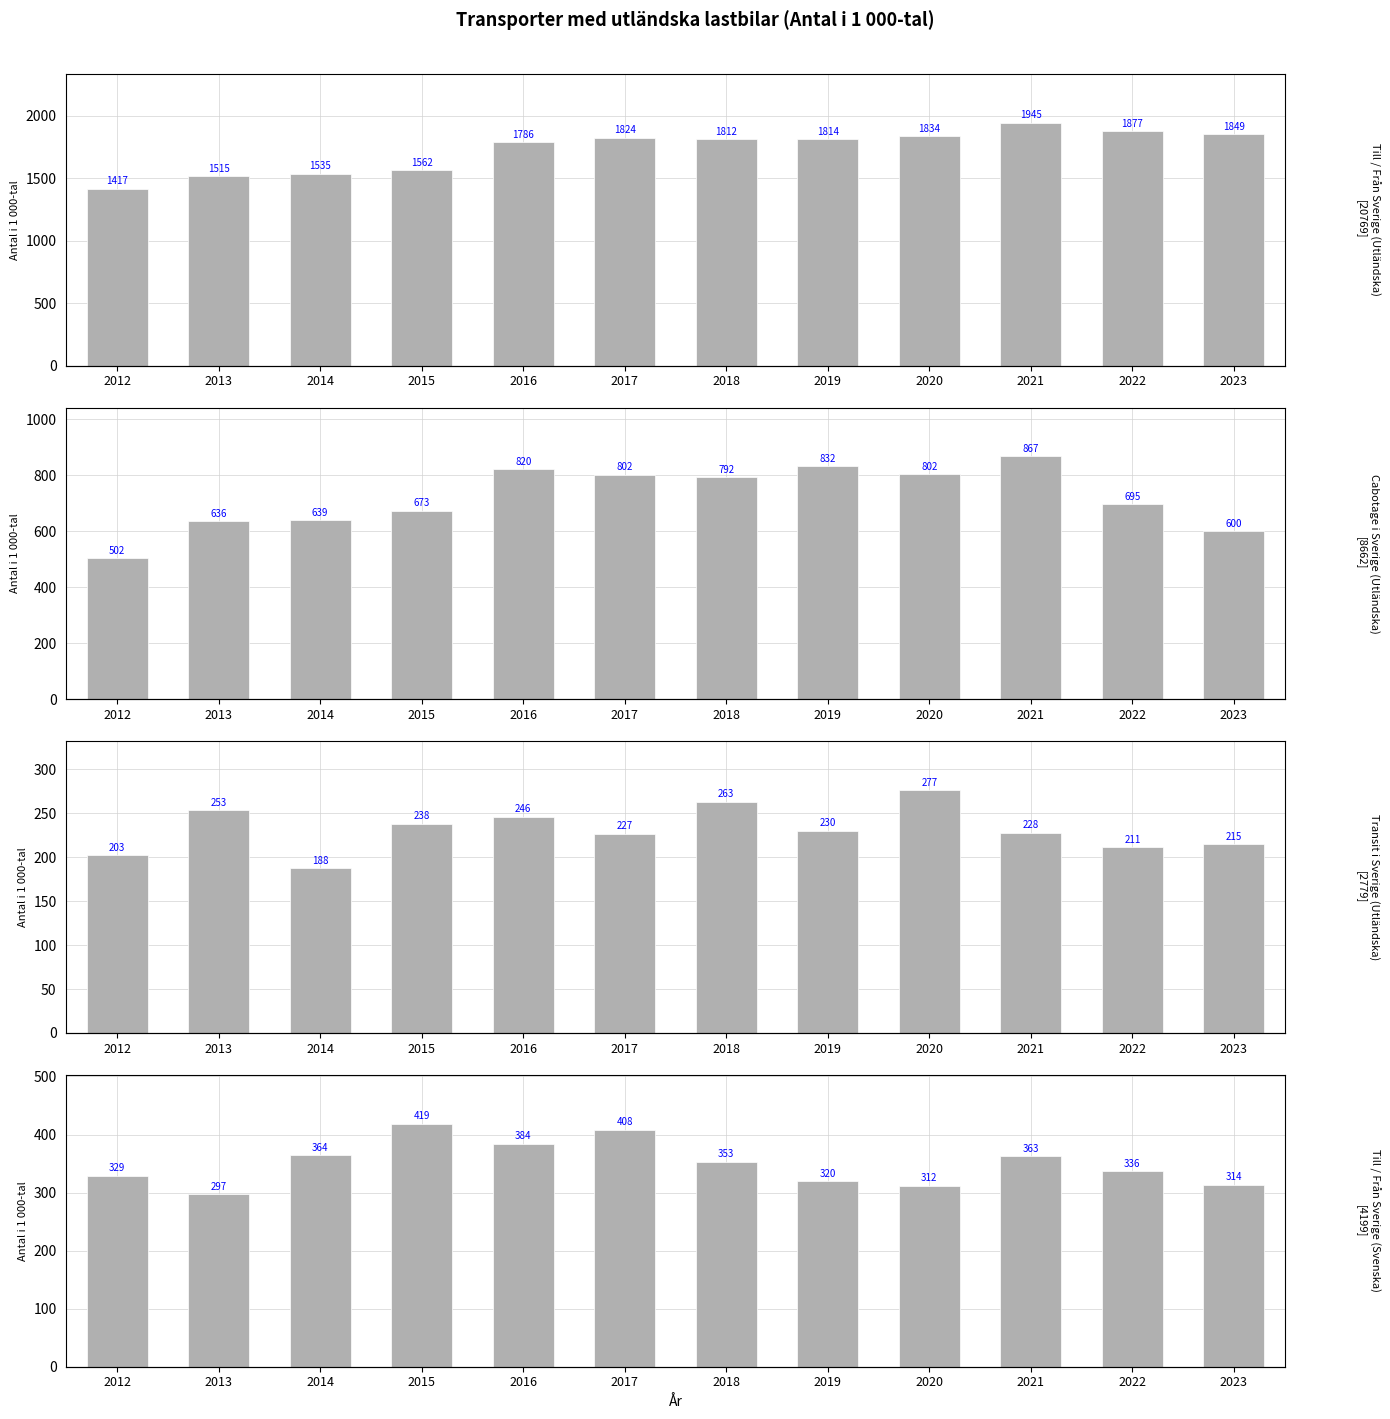

Which series changed the most between 2014 and 2017?

Till / Från Sverige (Utländska)